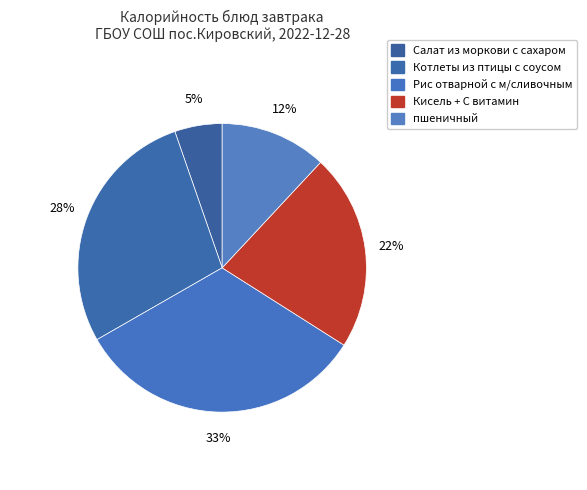

How many segments does this pie chart have?

5